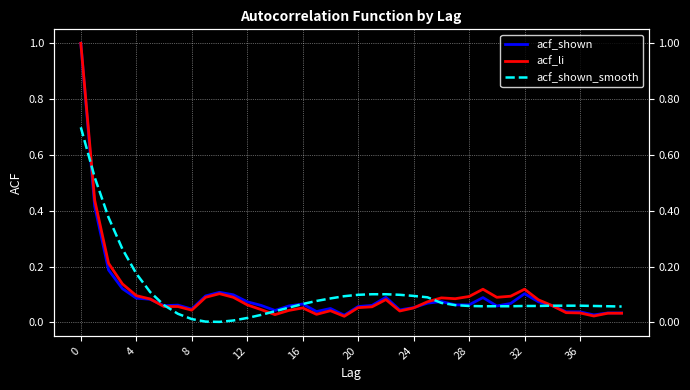

Which series has the largest total across all categories?

acf_shown_smooth